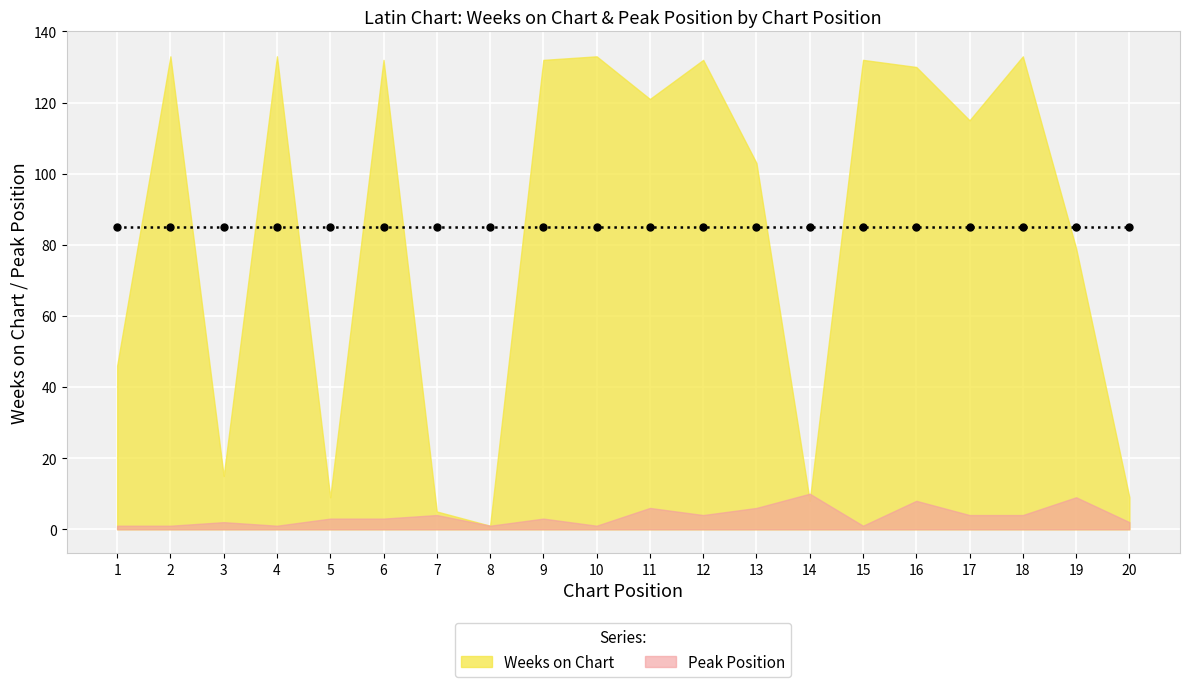

What is the difference between the highest and lowest values at 4?

132